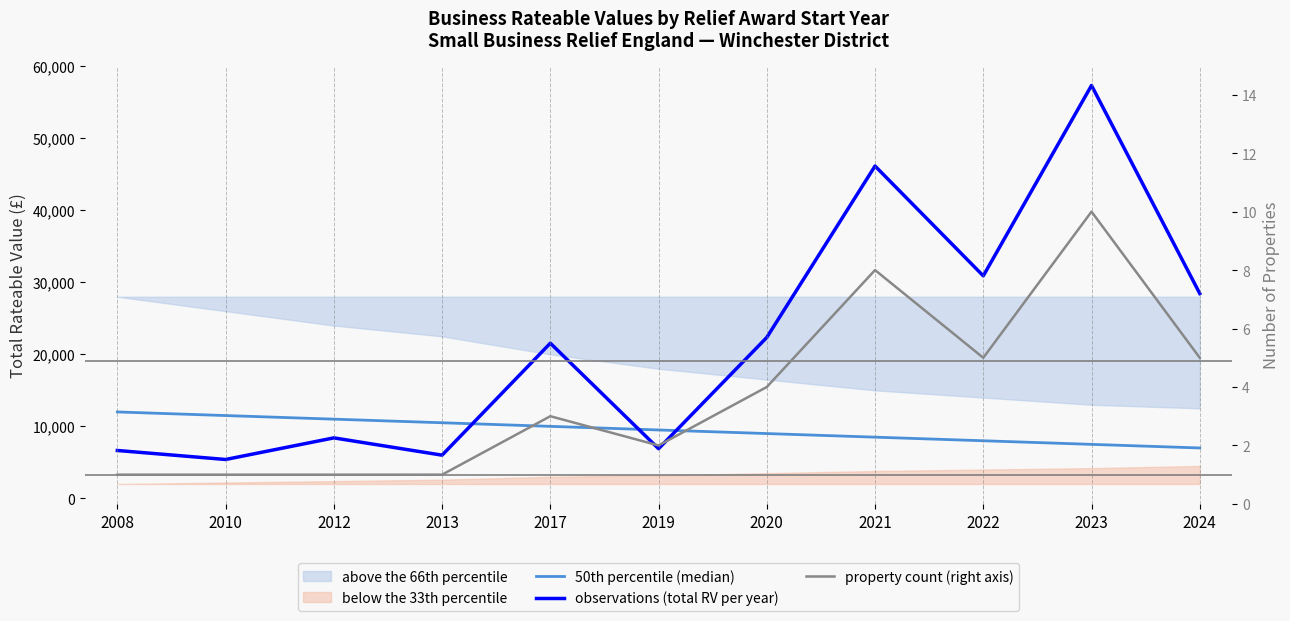

What is the total value across all series at 2008?

18651